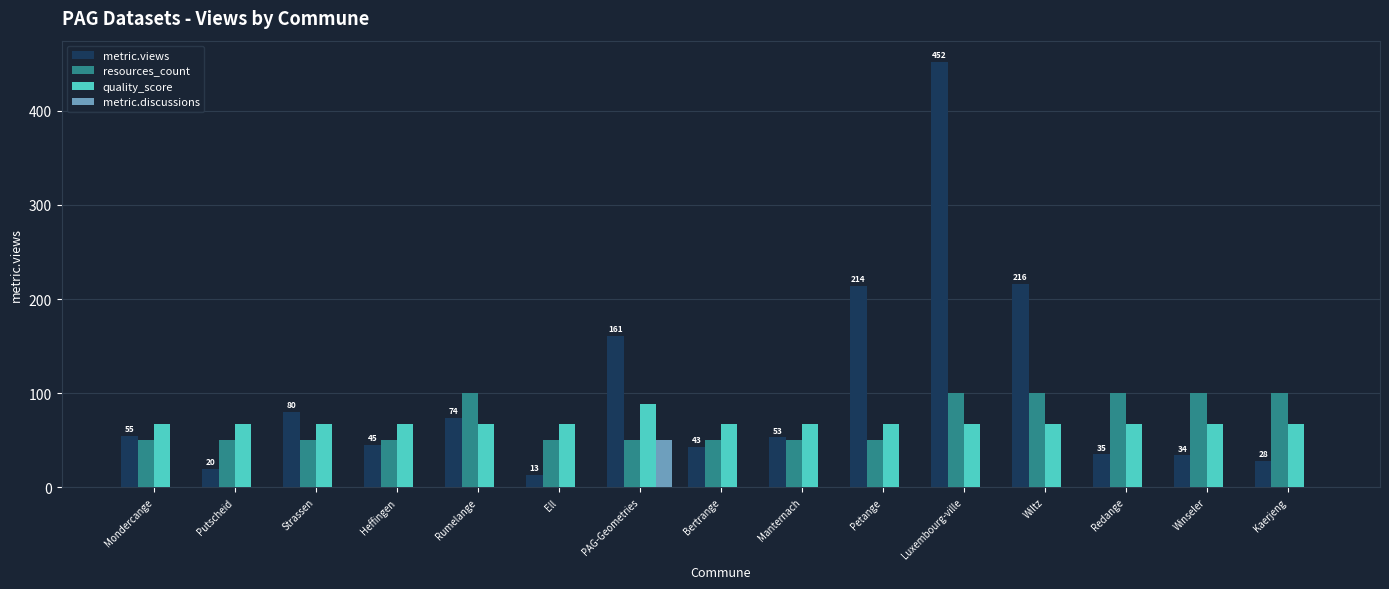

How many resources_count values are between 50 and 100?

15